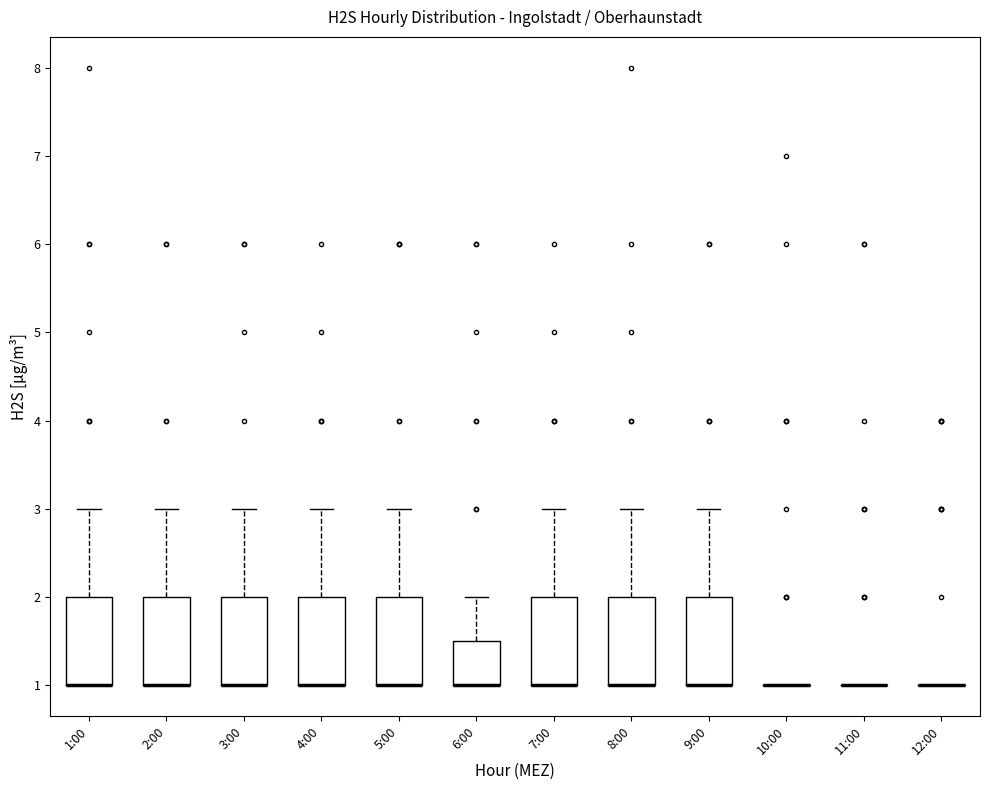

Reading left to right, read every box against the y-axis: the position of its median line, the range the box covers, and the ends of its whiskers. The values are not printed on the chart, so give them approximately, as read against the axis.

1:00: median 1.0 (drawn on the box's lower edge), box 1.0 to 2.0, whiskers 1.0 to 3.0
2:00: median 1.0 (drawn on the box's lower edge), box 1.0 to 2.0, whiskers 1.0 to 3.0
3:00: median 1.0 (drawn on the box's lower edge), box 1.0 to 2.0, whiskers 1.0 to 3.0
4:00: median 1.0 (drawn on the box's lower edge), box 1.0 to 2.0, whiskers 1.0 to 3.0
5:00: median 1.0 (drawn on the box's lower edge), box 1.0 to 2.0, whiskers 1.0 to 3.0
6:00: median 1.0 (drawn on the box's lower edge), box 1.0 to 1.5, whiskers 1.0 to 2.0
7:00: median 1.0 (drawn on the box's lower edge), box 1.0 to 2.0, whiskers 1.0 to 3.0
8:00: median 1.0 (drawn on the box's lower edge), box 1.0 to 2.0, whiskers 1.0 to 3.0
9:00: median 1.0 (drawn on the box's lower edge), box 1.0 to 2.0, whiskers 1.0 to 3.0
10:00: box collapsed to a line at 1.0, whiskers 1.0 to 1.0
11:00: box collapsed to a line at 1.0, whiskers 1.0 to 1.0
12:00: box collapsed to a line at 1.0, whiskers 1.0 to 1.0